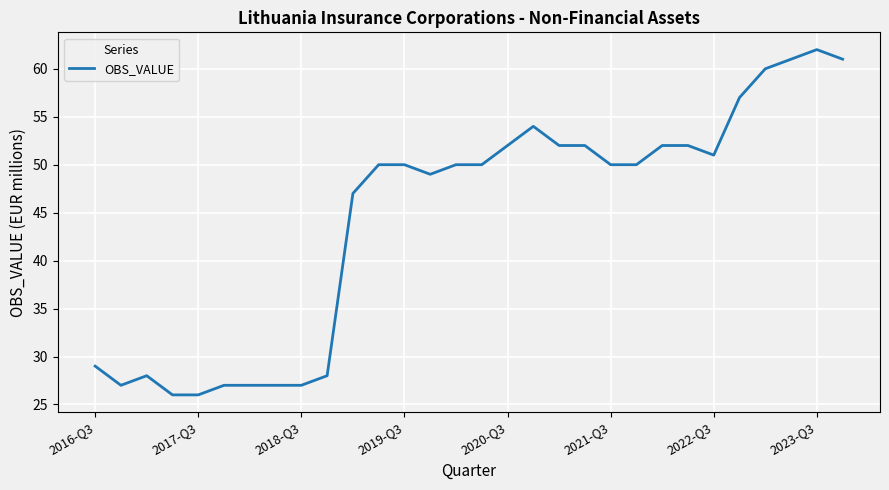

Reading right to left, extract all data points from this chart.

61	62	61	60	57	51	52	52	50	50	52	52	54	52	50	50	49	50	50	47	28	27	27	27	27	26	26	28	27	29